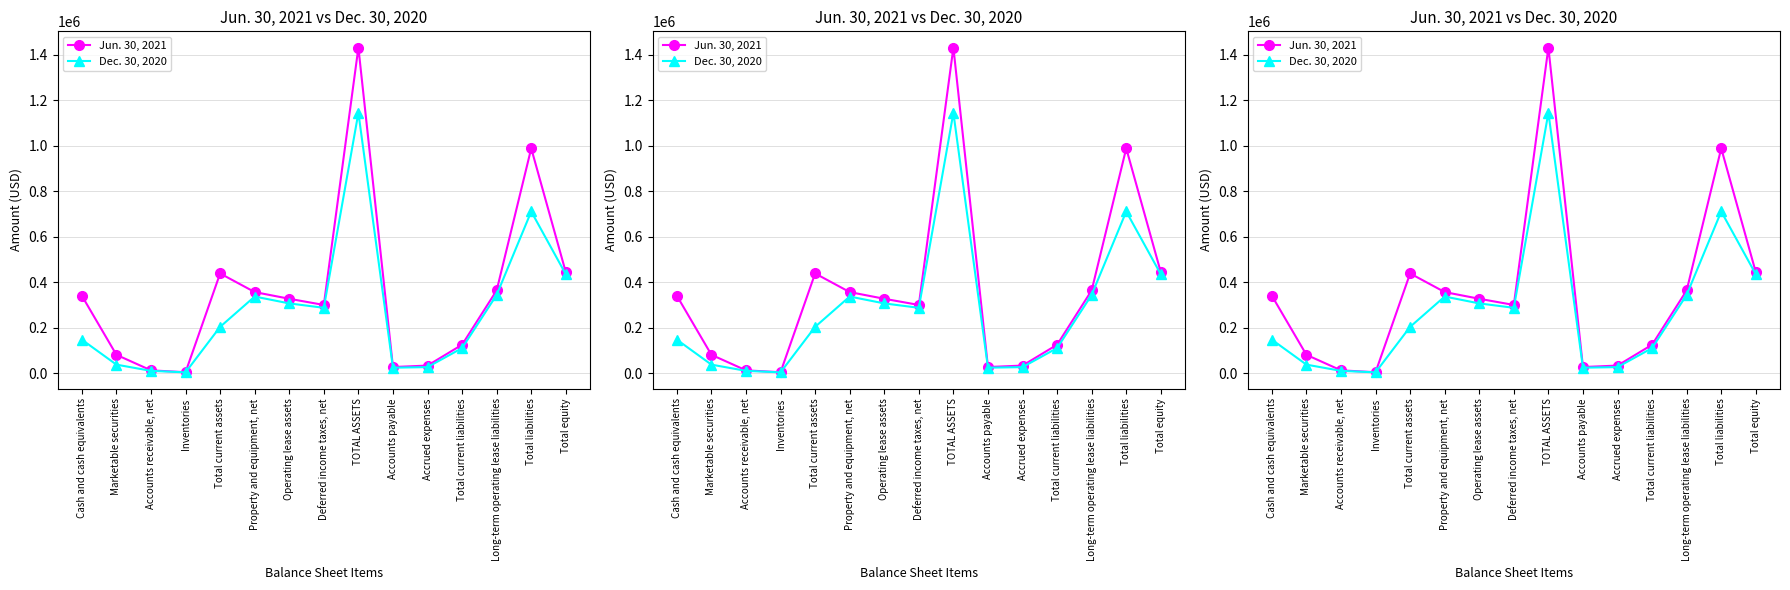

At which label does Dec. 30, 2020 first exceed 203186?

Property and equipment, net